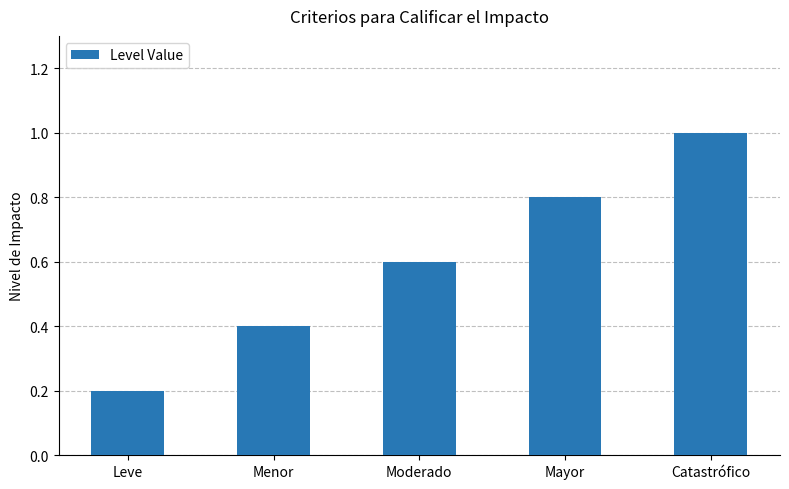

How many data points does each series have?

5